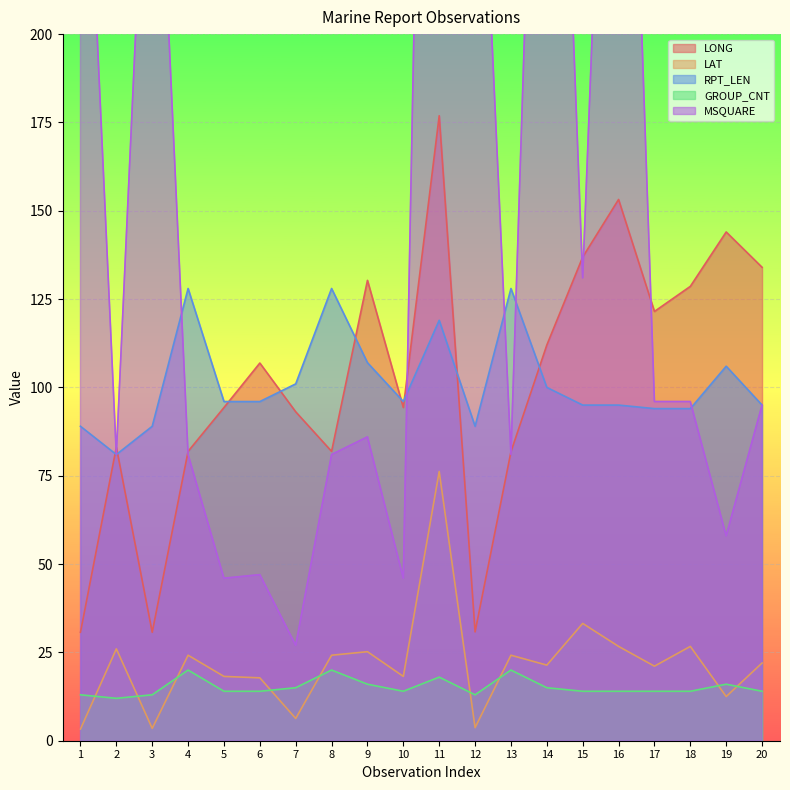

Is it true that MSQUARE equals 396.0 at 14?

True